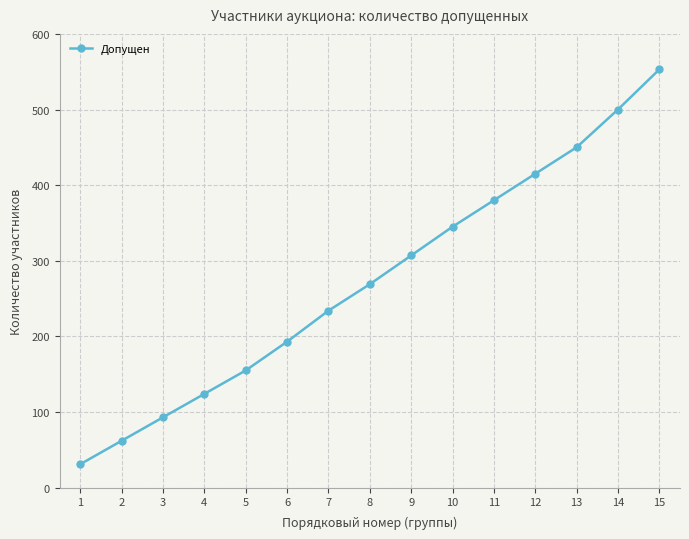

What value does the data have at 5?

155